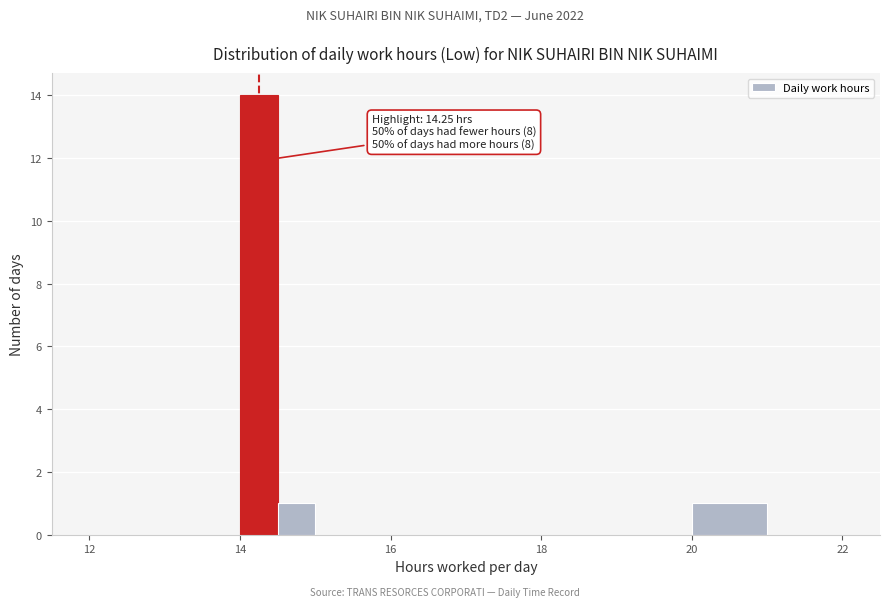

Around what value on the x-axis is the tallest bar? Give the approximate position of its centre, as read against the axis.

14.2